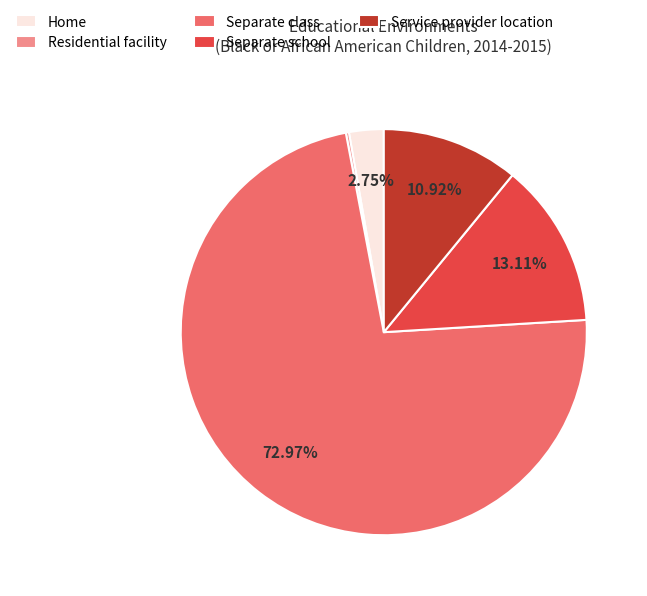

Which slice is the largest?

Separate class